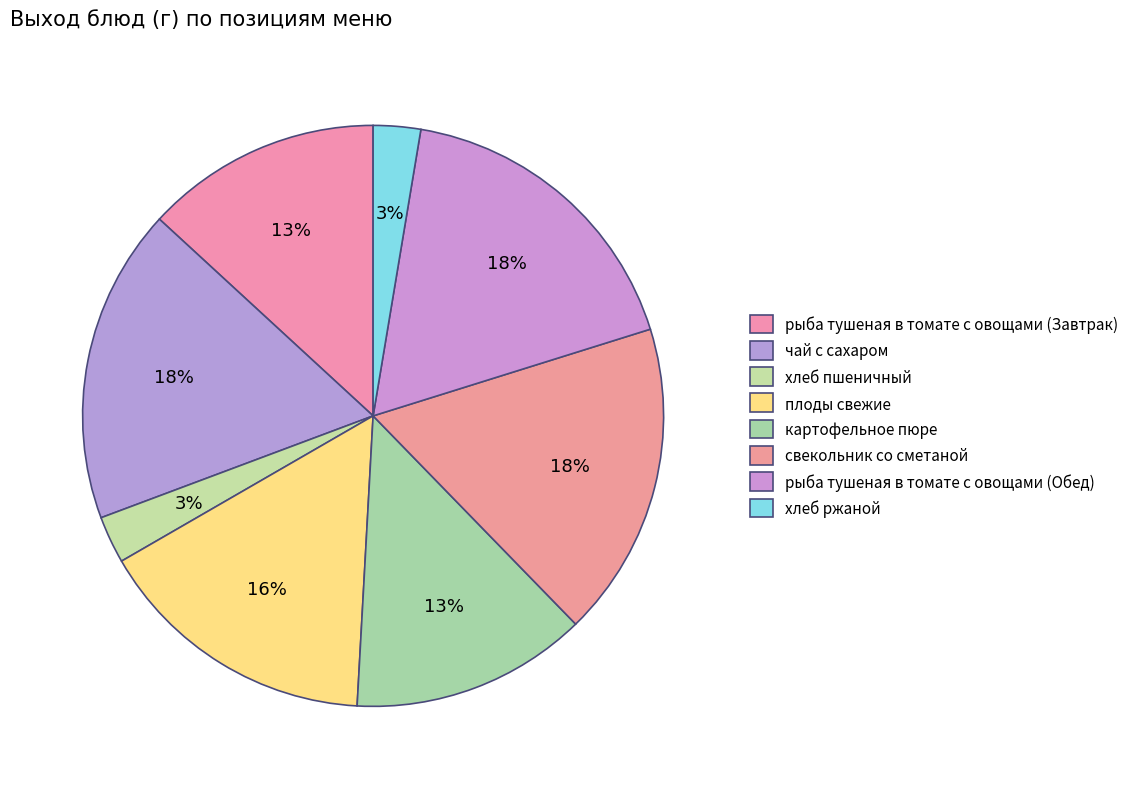

Does картофельное пюре represent more than half of the total?

No